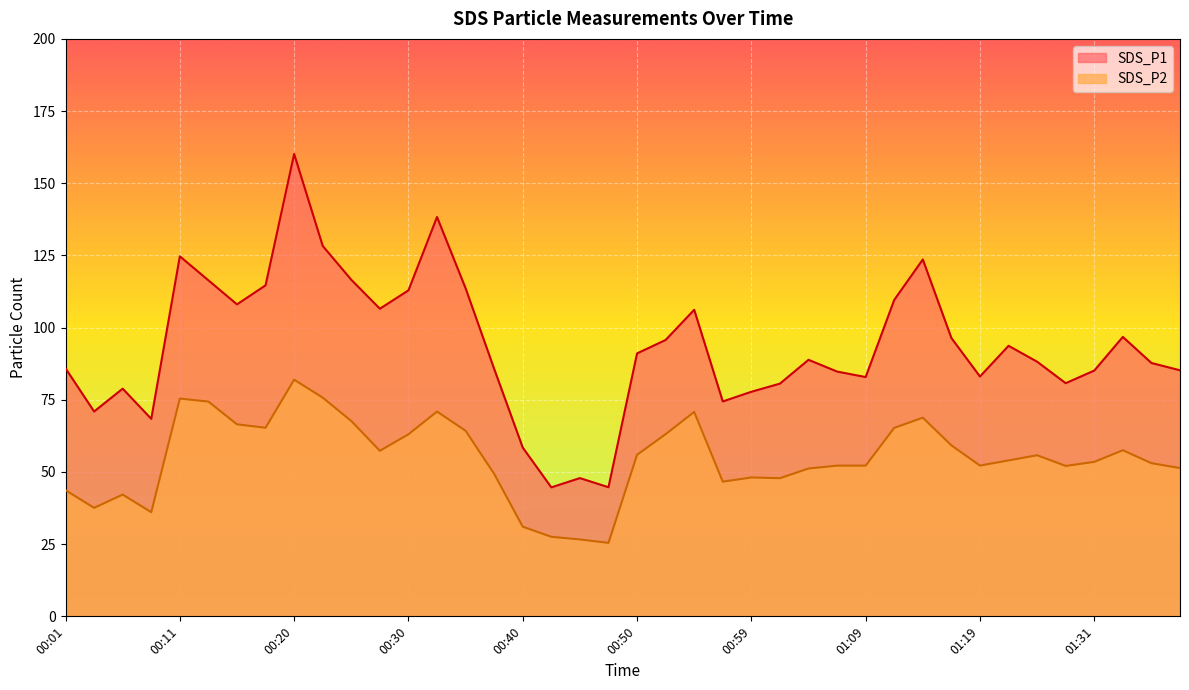

What is the greatest value displayed?

160.2